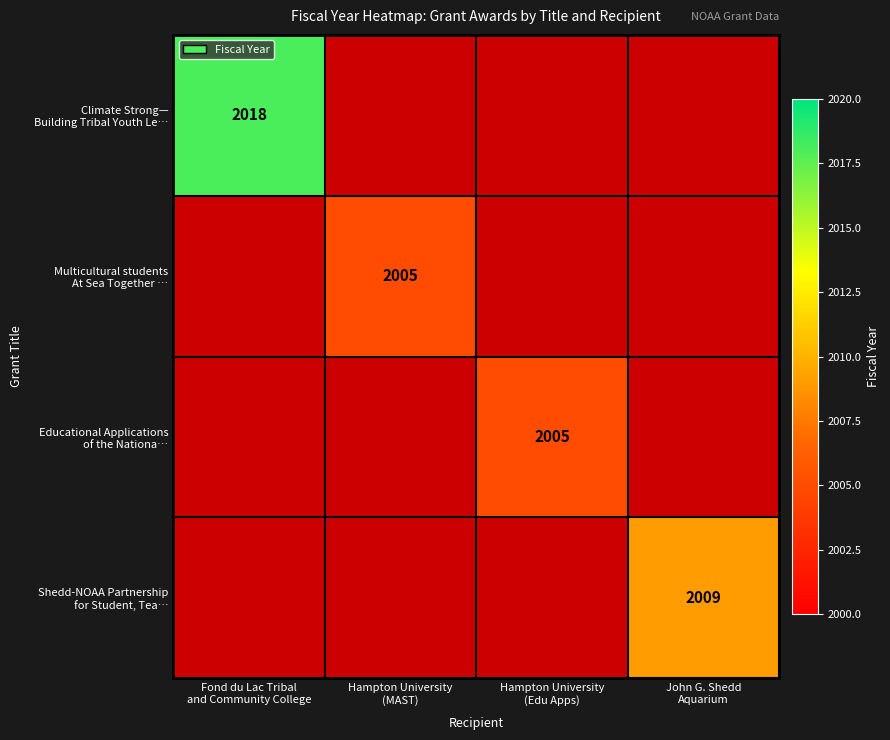

Which series has the largest total across all categories?

Climate Strong— Building Tribal Youth Le…